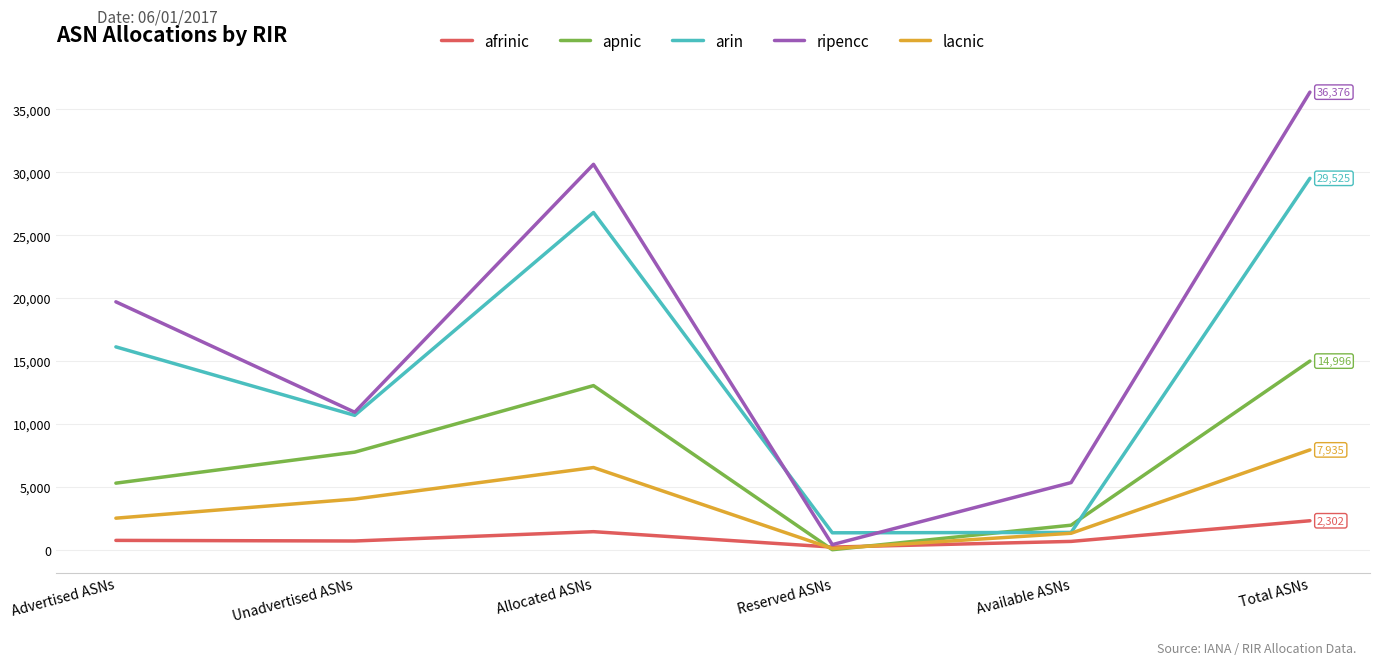

The value of arin at Unadvertised ASNs is 10682. True or false?

True